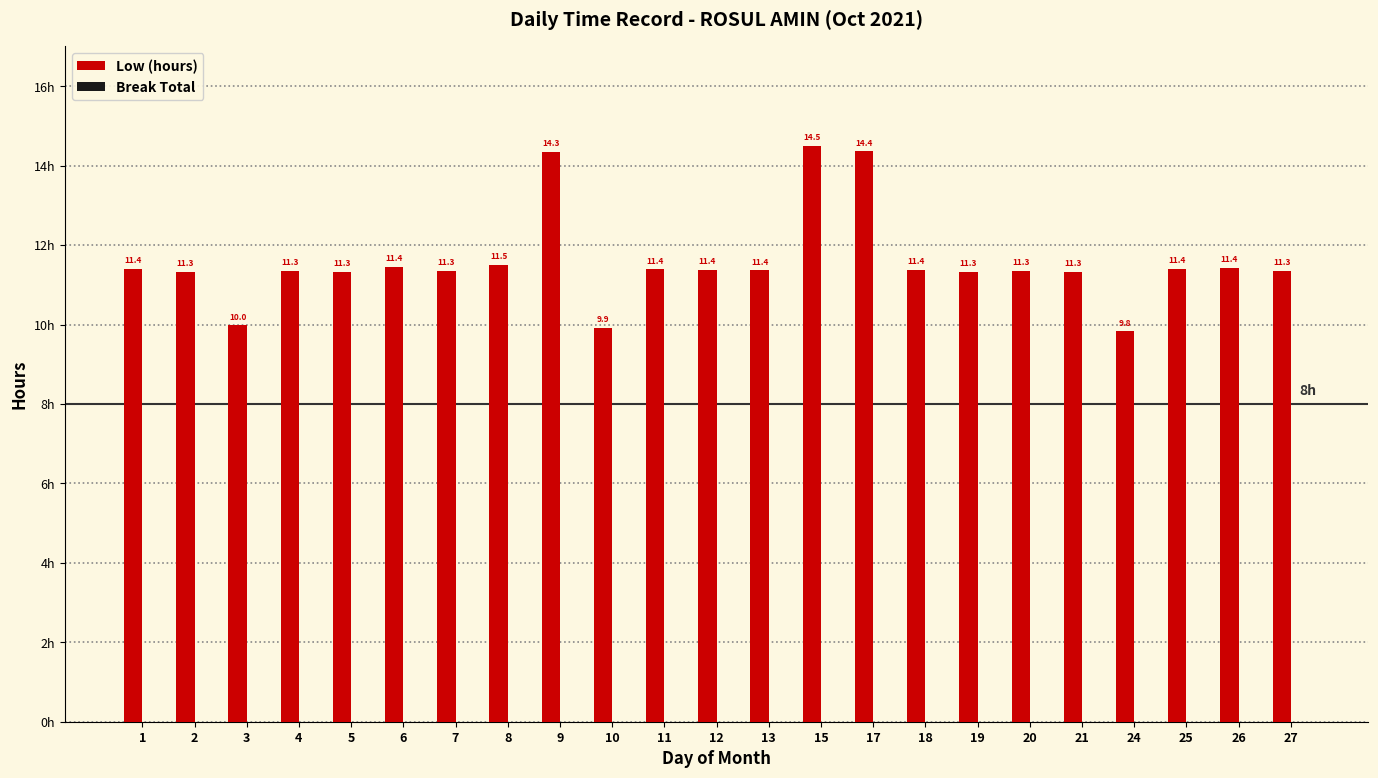

What is the difference between the maximum and minimum values?

4.7